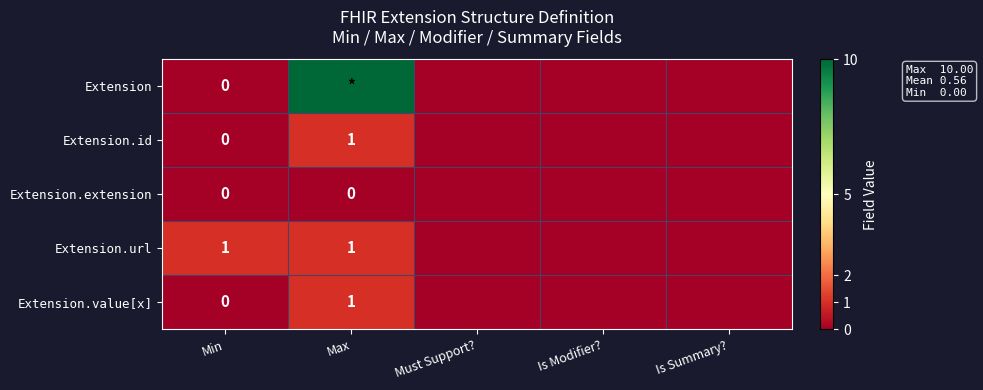

What is the sum of all Extension values?

10